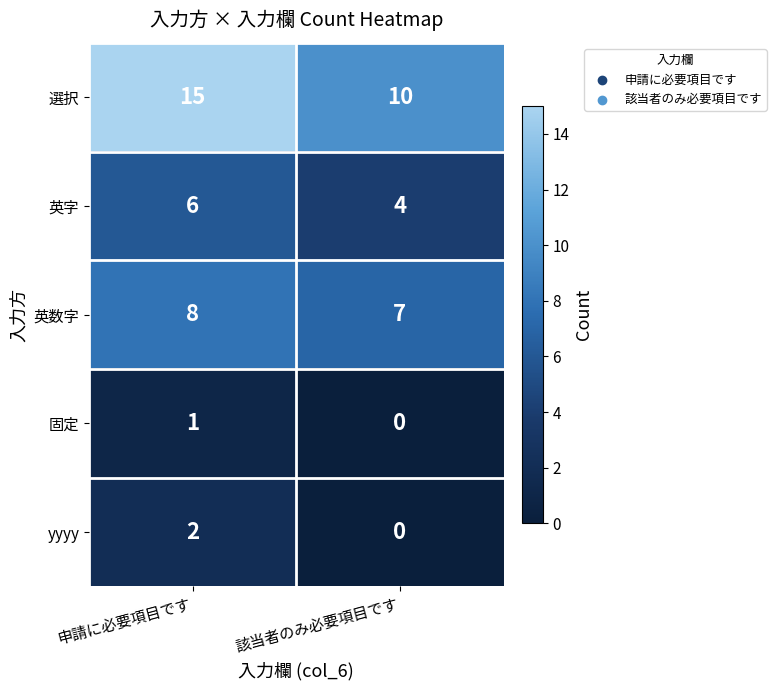

Between 申請に必要項目です and 該当者のみ必要項目です, which series saw the biggest shift?

選択